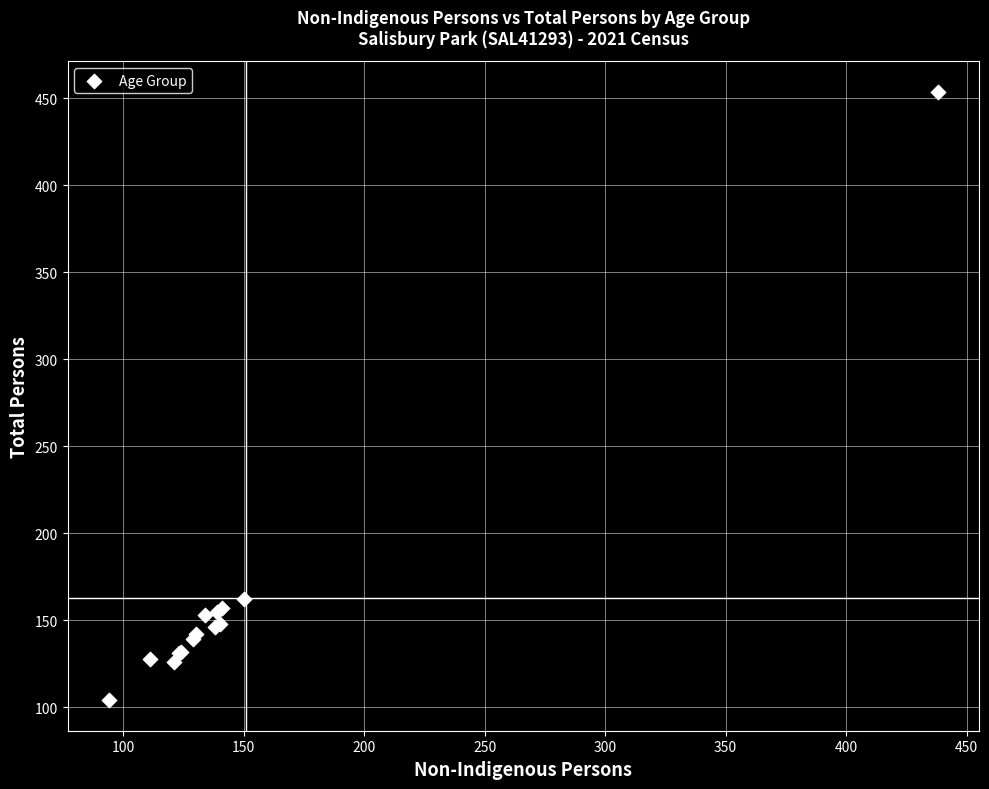

What Y value in the scatter plot is closest to 279?

162